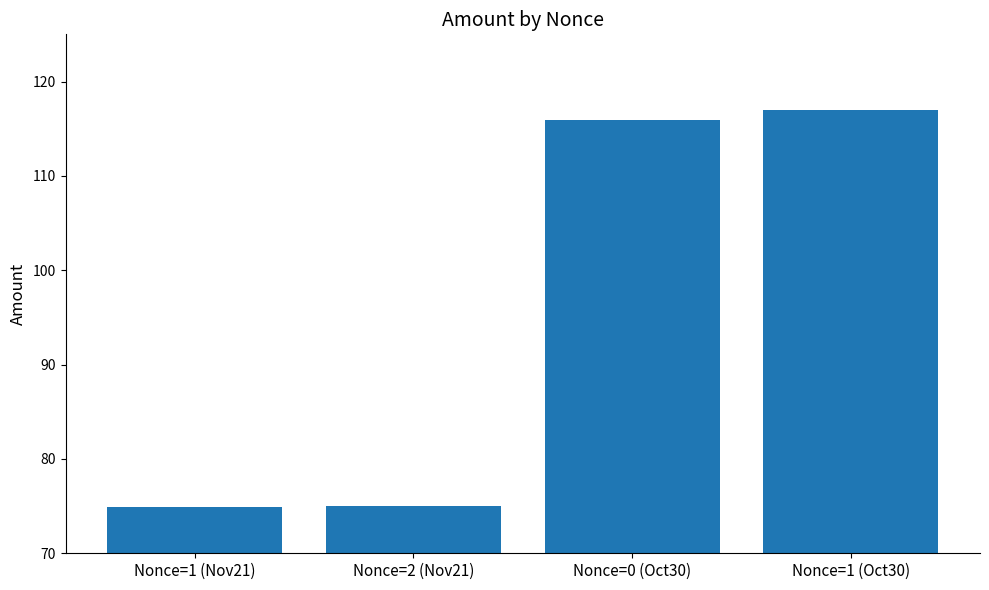

What position from the right is Nonce=1 (Nov21)?

4